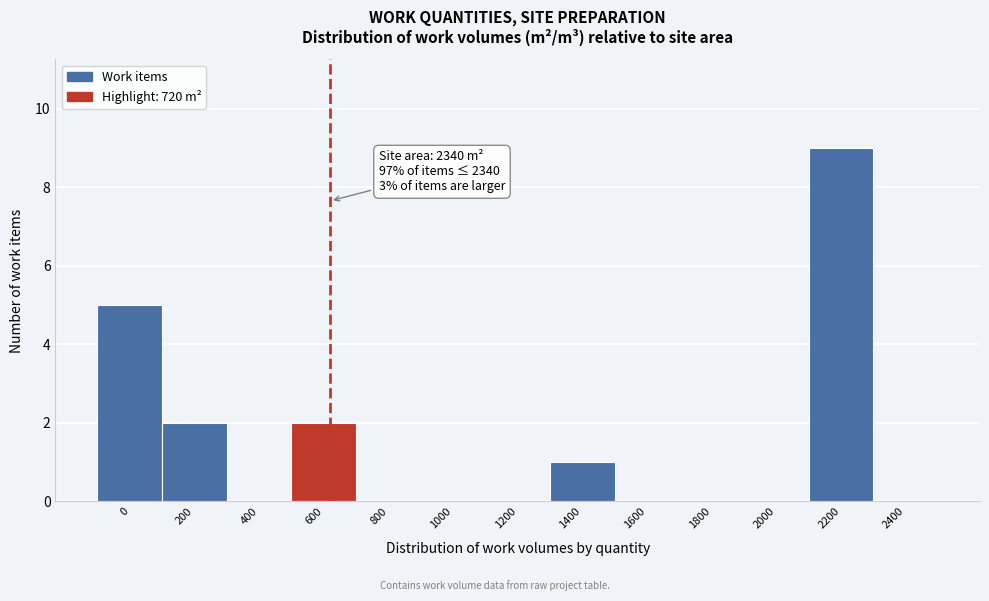

Reading left to right, what are all the values shown in this chart?

0=5	200=2	400=0	600=2	800=0	1000=0	1200=0	1400=1	1600=0	1800=0	2000=0	2200=9	2400=0